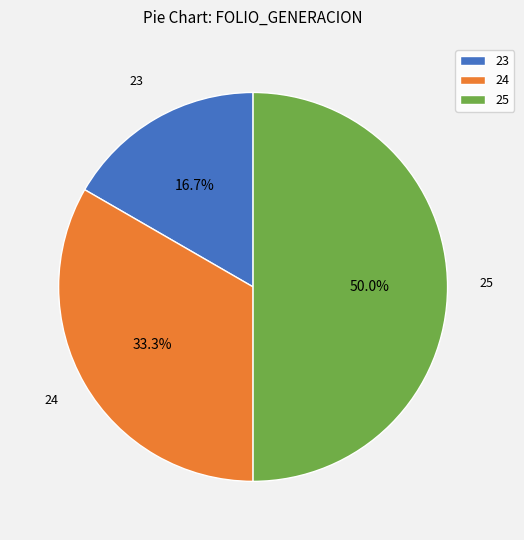

Rank the categories by value from highest to lowest.

25, 24, 23